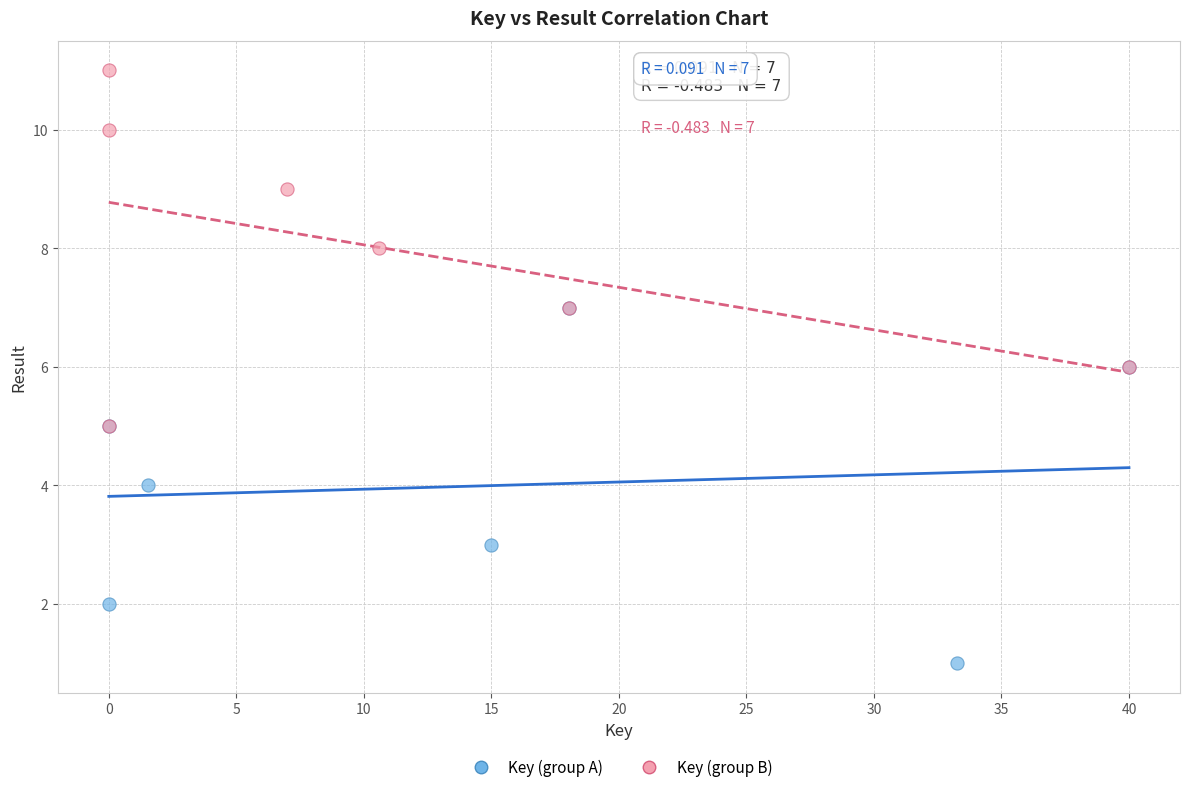

Which series reaches the minimum Y coordinate?

Key (group A)